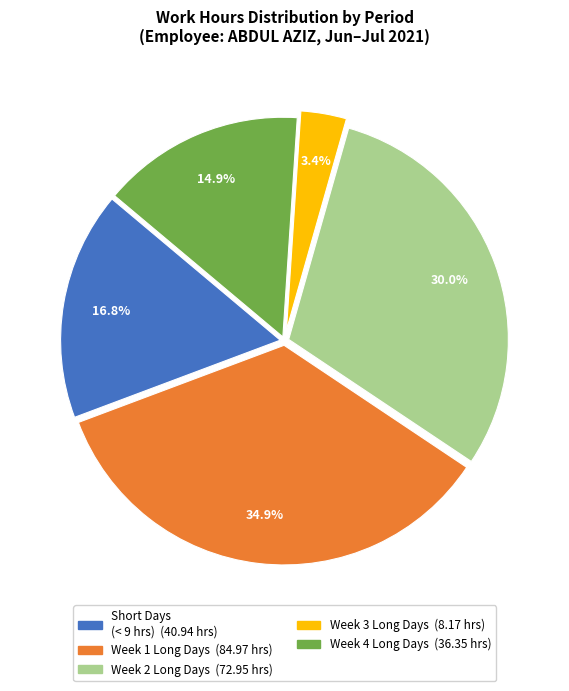

Is there any slice that represents more than half of the pie?

No